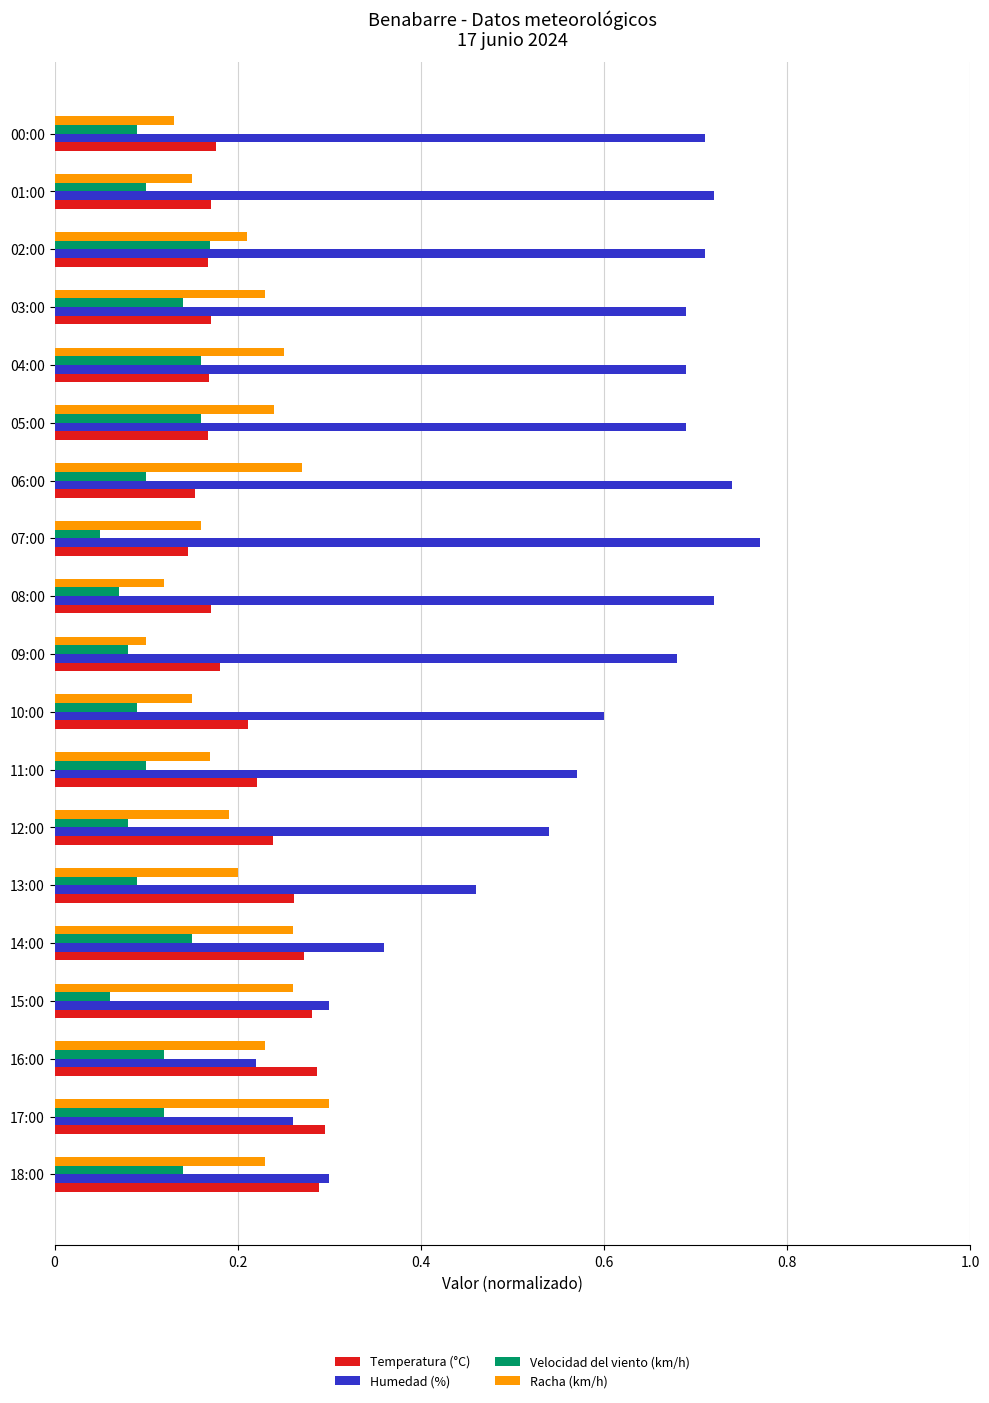

How many Velocidad del viento (km/h) values are between 0 and 1?

19